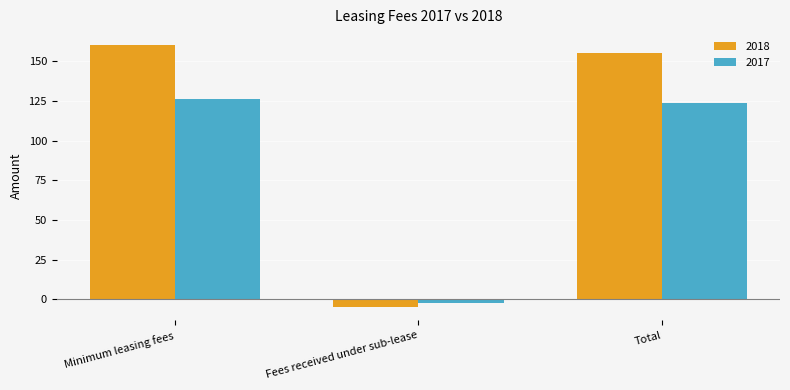

At Fees received under sub-lease, list the series in order from smallest to largest.

2018, 2017